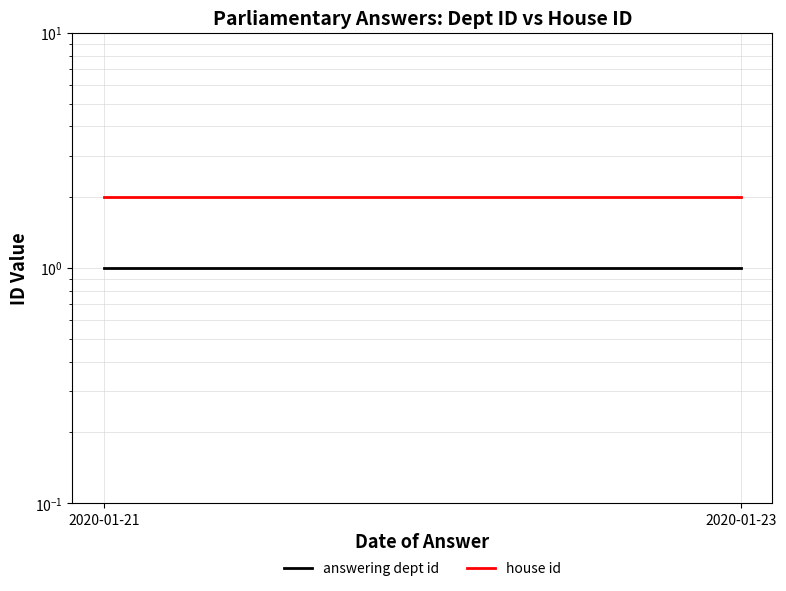

Which category has the lowest value across all series?

2020-01-23